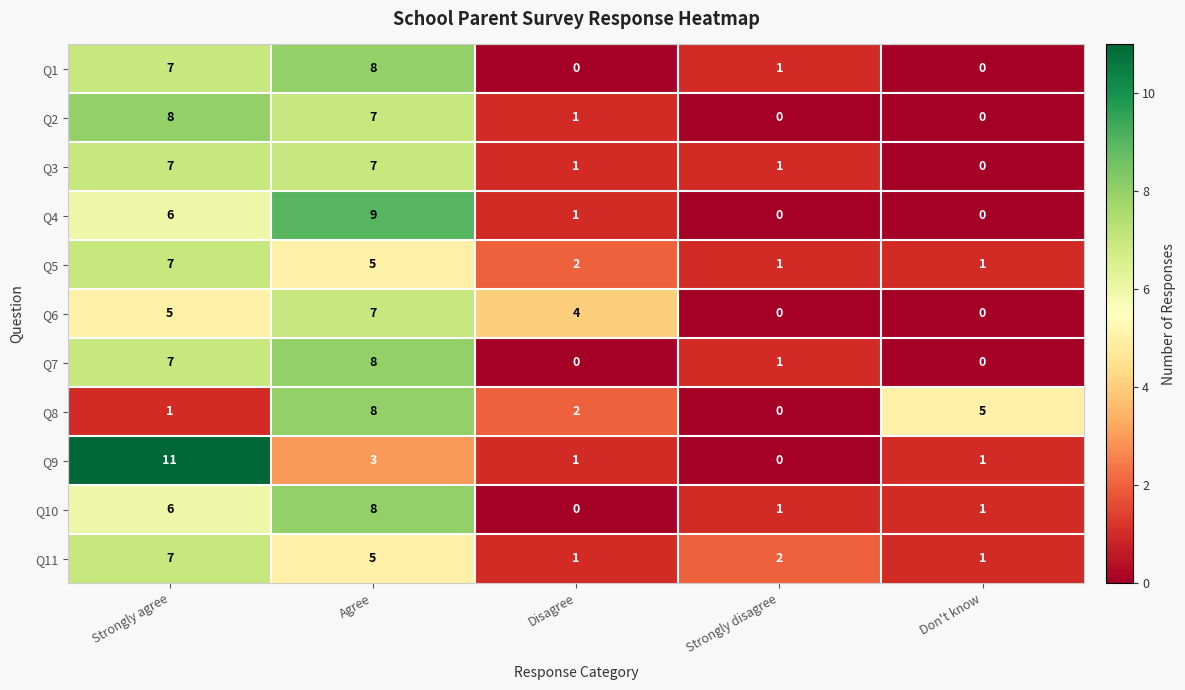

The value of Q9 at Don't know is 1. True or false?

True